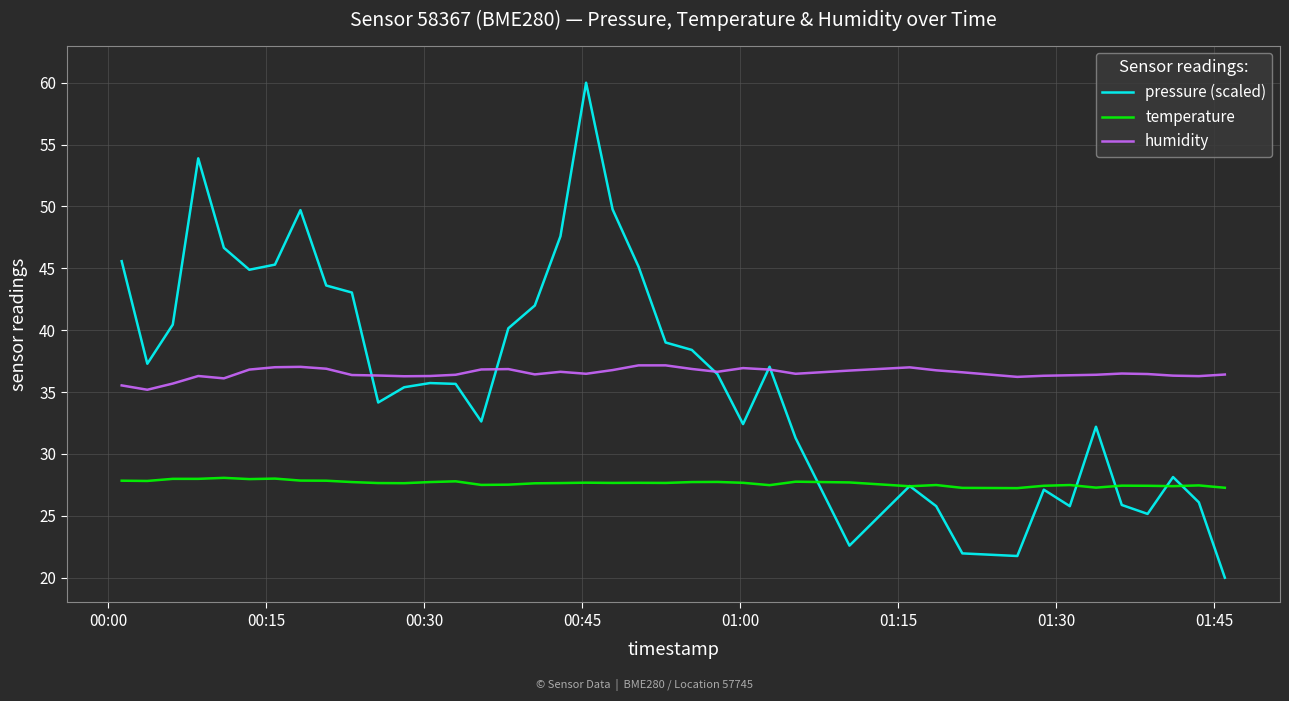

What is the minimum value shown in the chart?

20.0